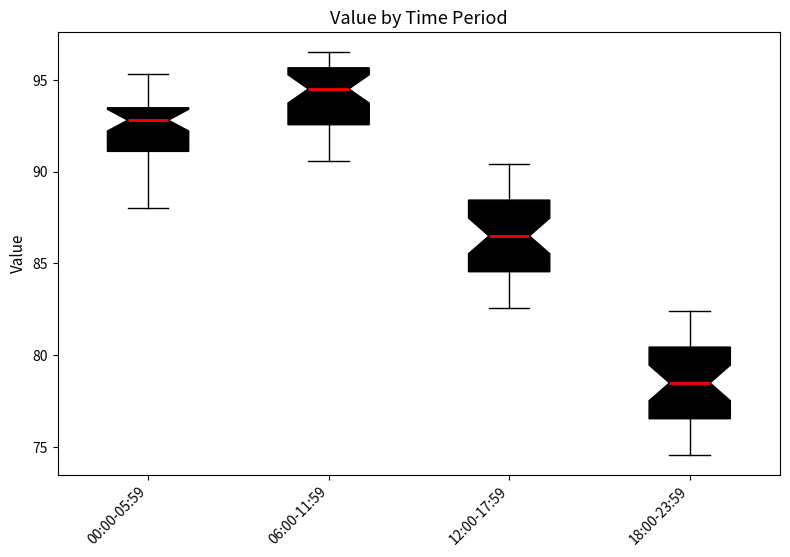

Reading left to right, transcribe this box plot: for each box, give where its median line is, the range the box spans, and where its two whiskers end, as read against the y-axis. The values are not printed on the chart, so give them approximately, as read against the axis.

00:00-05:59: median 93.0, box 91.0 to 93.5, whiskers 88.0 to 95.5
06:00-11:59: median 94.5, box 92.5 to 95.5, whiskers 90.5 to 96.5
12:00-17:59: median 86.5, box 84.5 to 88.5, whiskers 82.5 to 90.5
18:00-23:59: median 78.5, box 76.5 to 80.5, whiskers 74.5 to 82.5